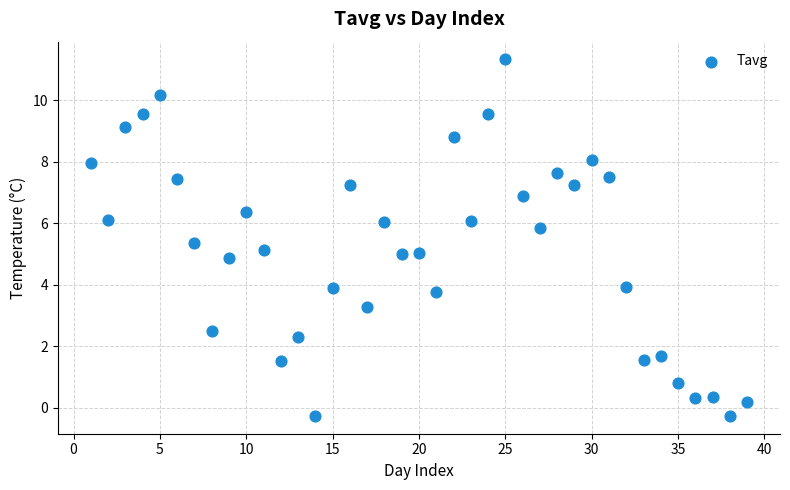

What is the range of Y values (max minus min)?

11.6